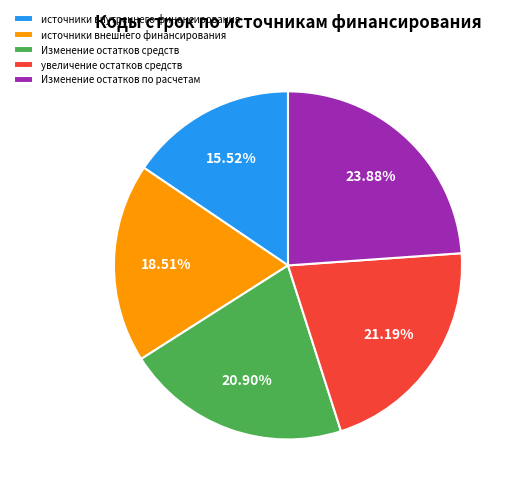

Combined, what portion of the pie is увеличение остатков средств and Изменение остатков средств?

42.1%